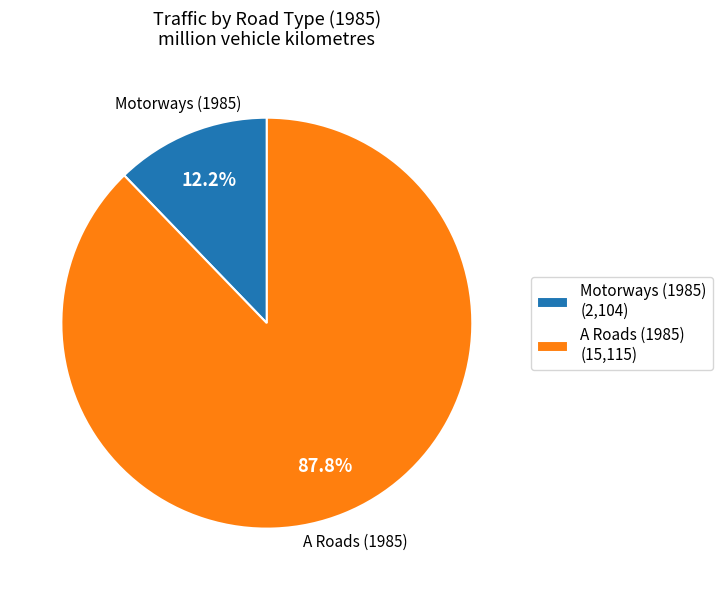

Rank the categories by value from lowest to highest.

Motorways (1985) (2,104), A Roads (1985) (15,115)